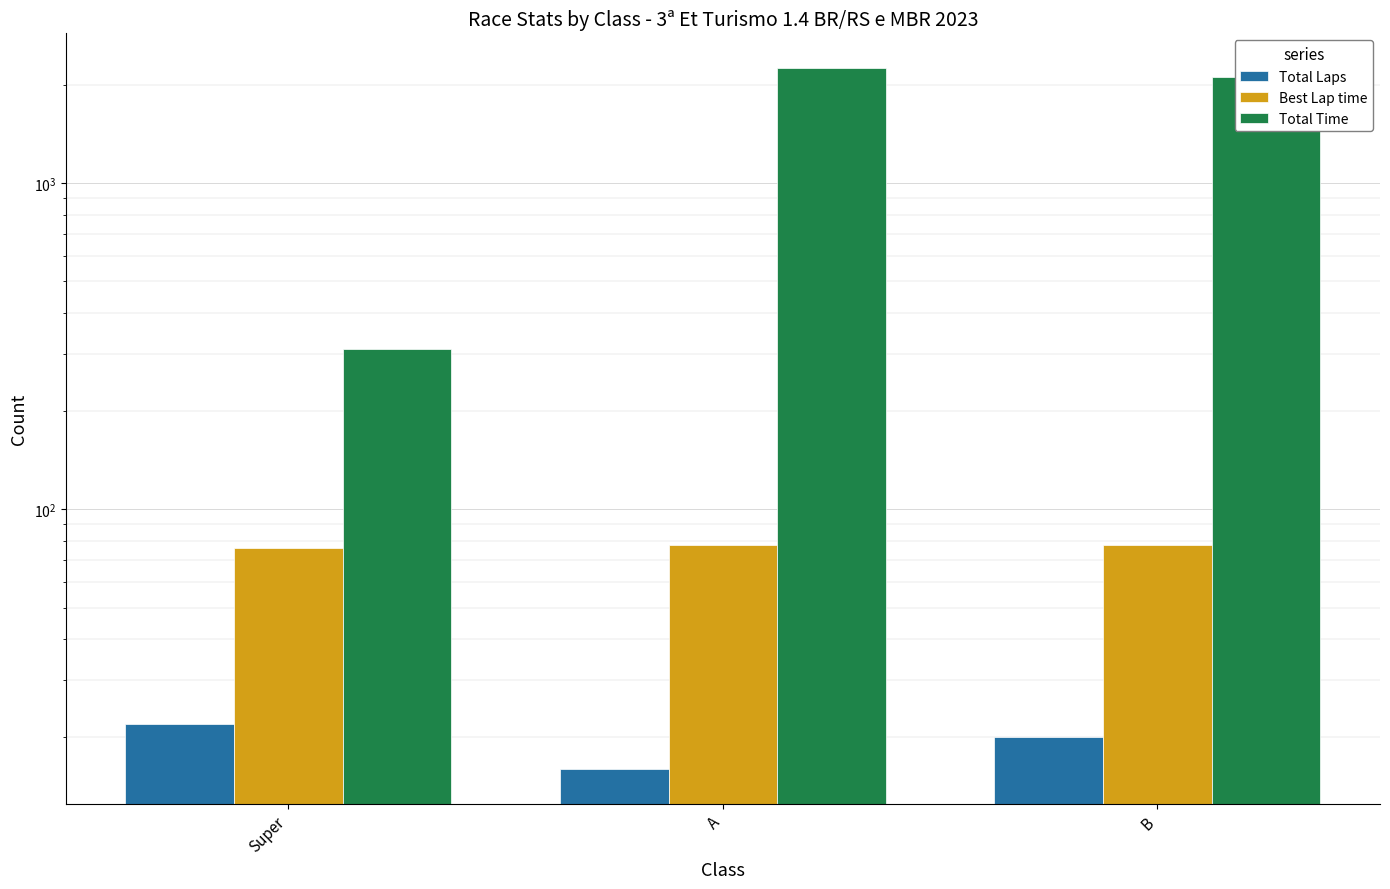

What is the label of the 3rd bar from the left?

B